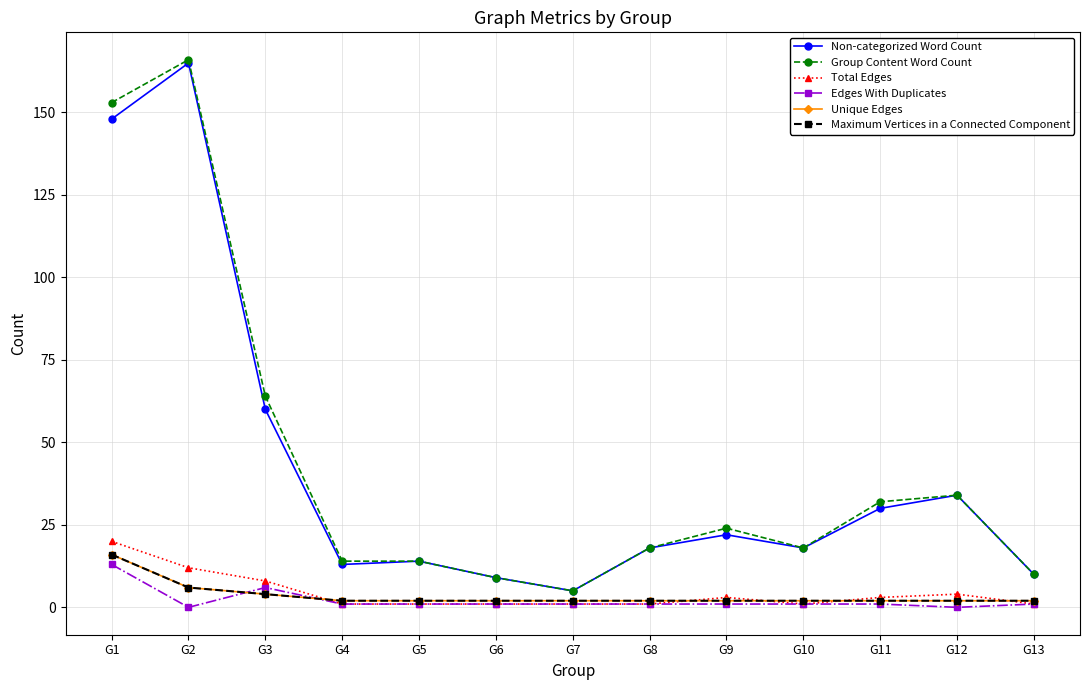

Is this an area chart (filled region under the line)?

No